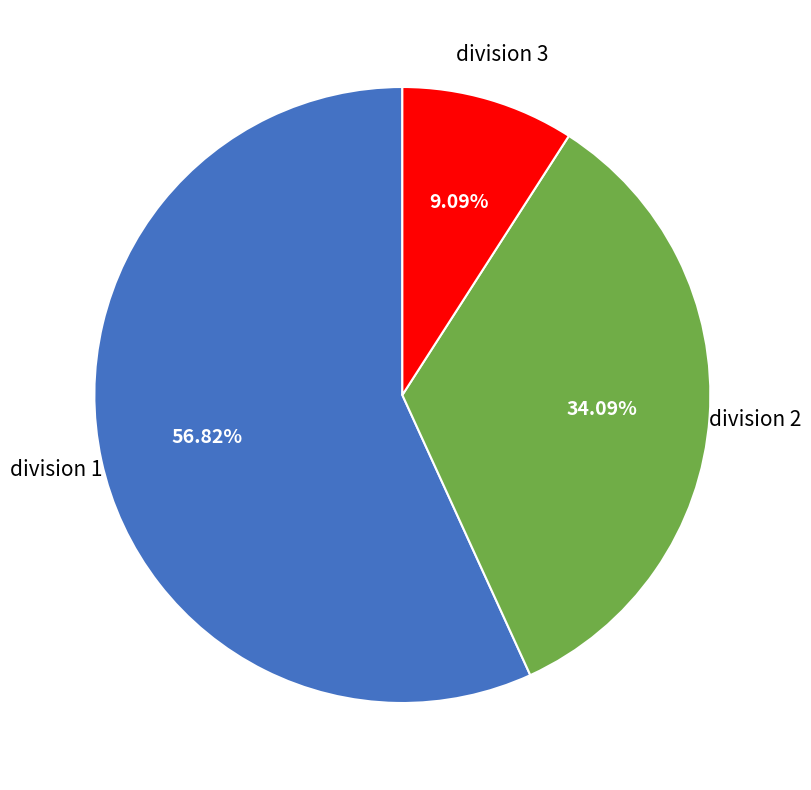

To the nearest percent, what is the difference between the largest and smallest slice percentages?

48%